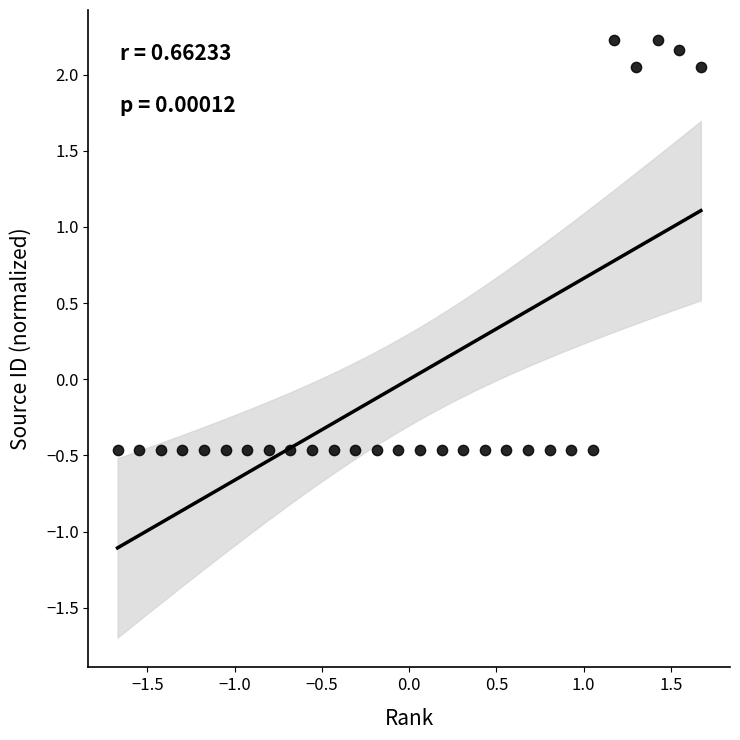

What is the range of Y values (max minus min)?

2.7